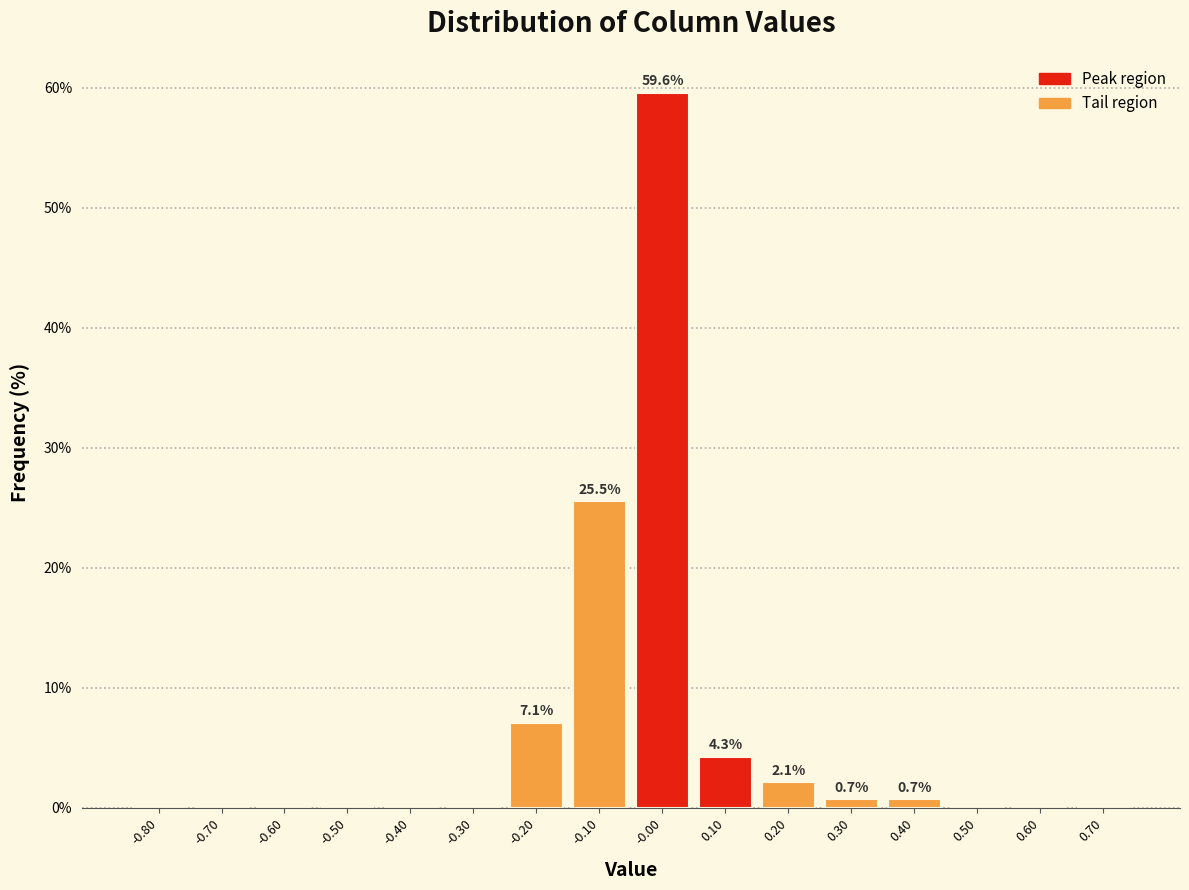

Which range on the x-axis has the tallest bar?

-0.05 to 0.05